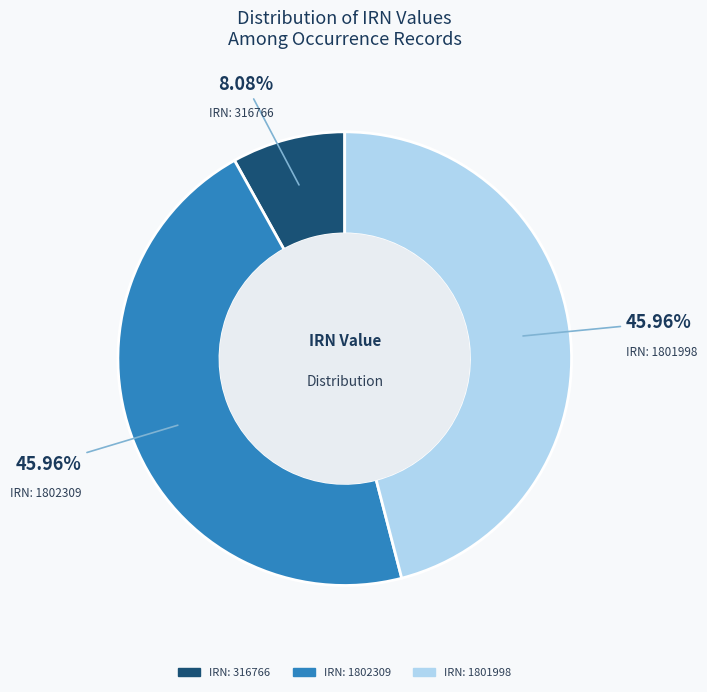

Is there any slice that represents more than half of the pie?

No